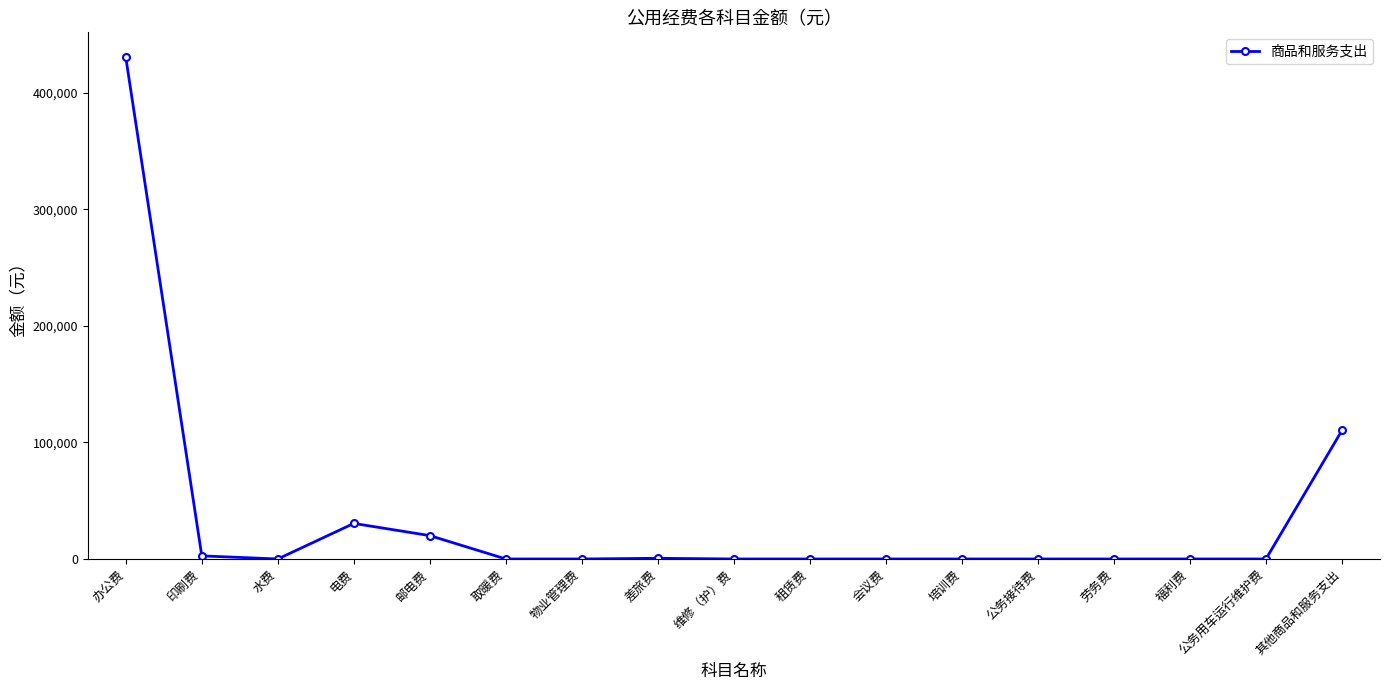

At which category does the data reach its first local peak?

电费